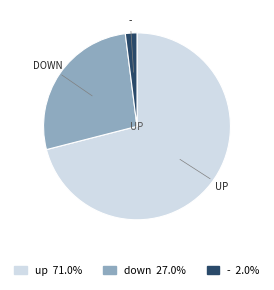

Is the sum of up 71.0% and down 27.0% greater than half?

Yes